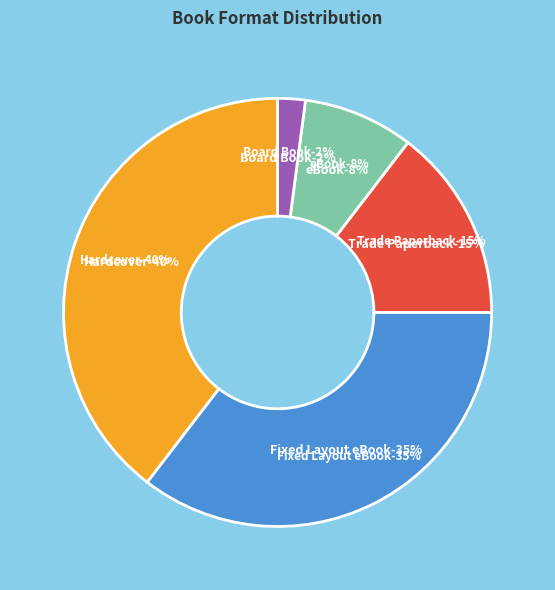

Which slice is the largest?

Hardcover